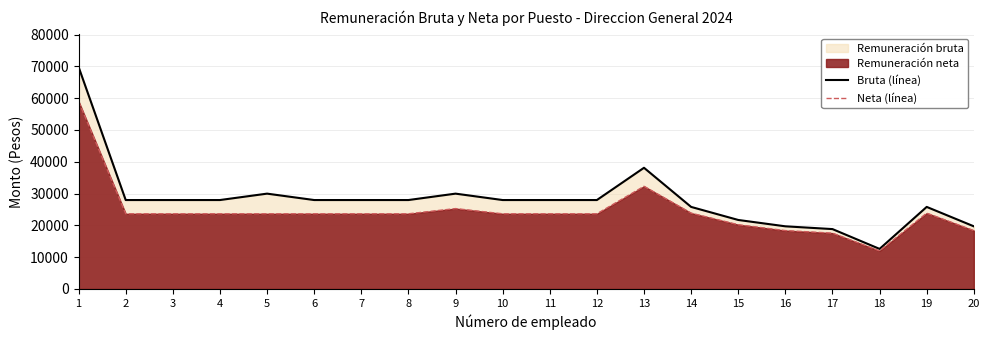

How many data points in Bruta (línea) are less than 27968?

7